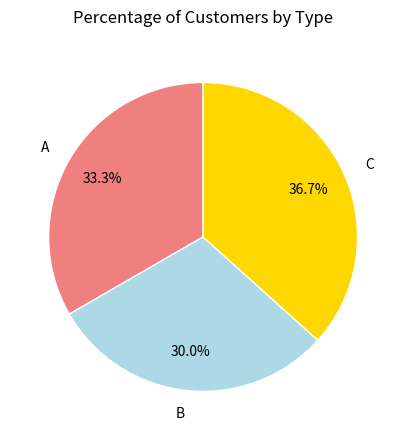

Is A the majority of the pie?

No